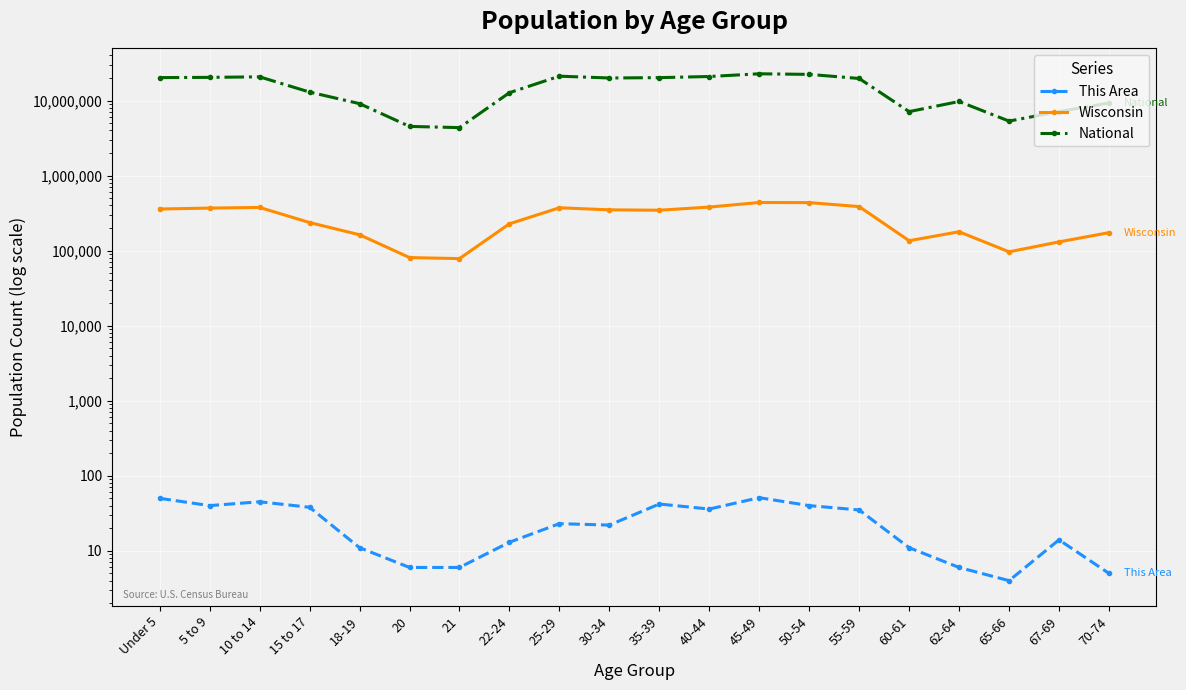

Reading right to left, extract all data points from this chart.

This Area: 70-74=5	67-69=14	65-66=4	62-64=6	60-61=11	55-59=35	50-54=40	45-49=51	40-44=36	35-39=42	30-34=22	25-29=23	22-24=13	21=6	20=6	18-19=11	15 to 17=38	10 to 14=45	5 to 9=40	Under 5=50
Wisconsin: 70-74=173467	67-69=130713	65-66=96316	62-64=178388	60-61=135437	55-59=385986	50-54=436126	45-49=437627	40-44=380338	35-39=345328	30-34=349347	25-29=372347	22-24=227573	21=78216	20=80763	18-19=162704	15 to 17=236505	10 to 14=375927	5 to 9=368617	Under 5=358443
National: 70-74=9278166	67-69=7115361	65-66=5319902	62-64=9704197	60-61=7113727	55-59=19664805	50-54=22298125	45-49=22708591	40-44=20890964	35-39=20179642	30-34=19962099	25-29=21101849	22-24=12712576	21=4354294	20=4519129	18-19=9086089	15 to 17=12954254	10 to 14=20677194	5 to 9=20348657	Under 5=20201362